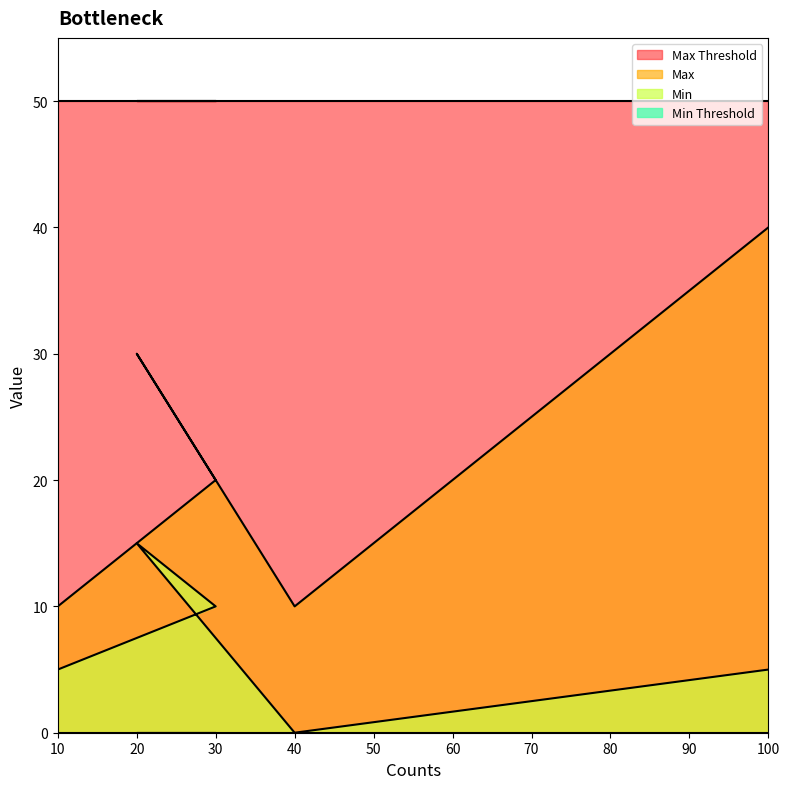

At which label is Min closest to 7?

10